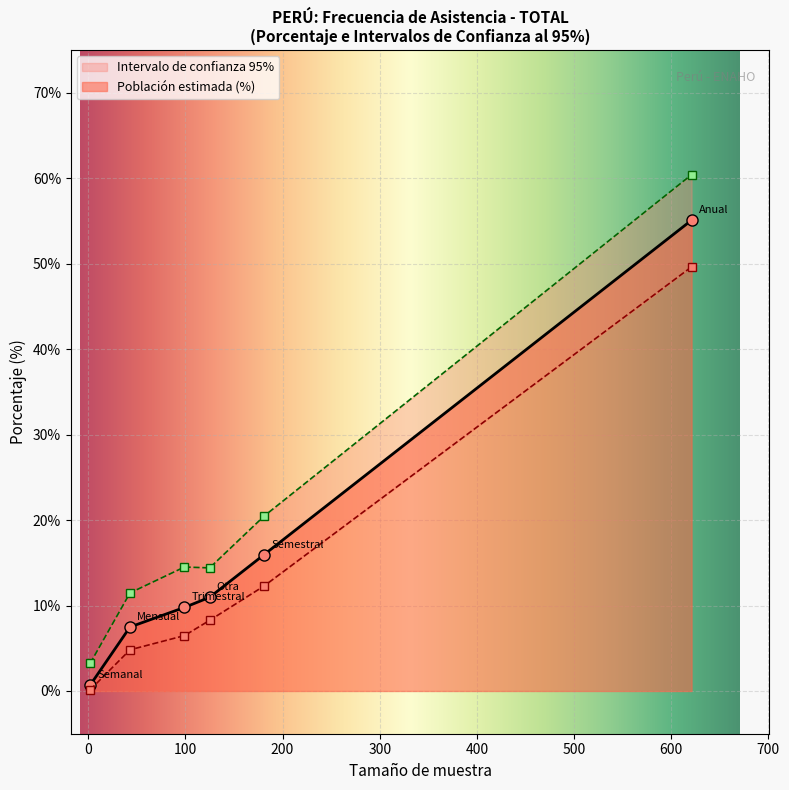

True or false: Inferior has a value of 0.2 at Semanal.

False